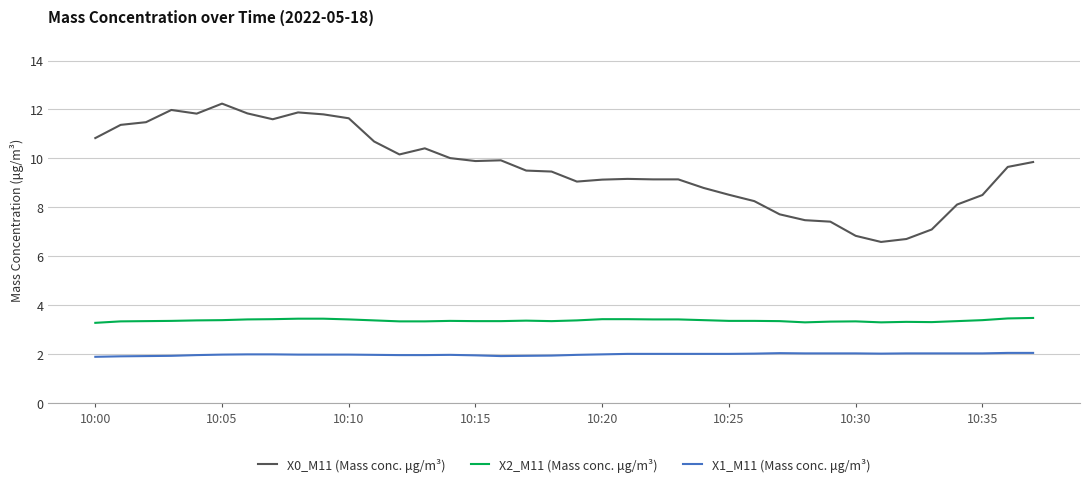

What is the difference between the maximum and minimum values in the X2_M11 (Mass conc. μg/m³) series?

0.2